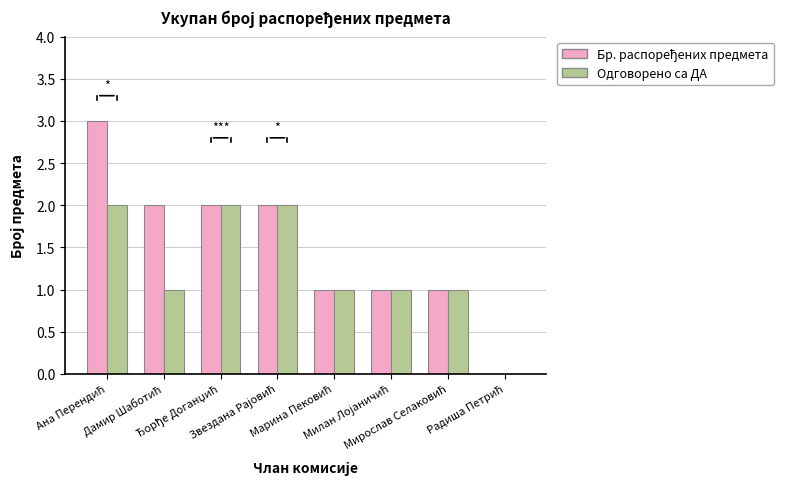

What is the sum of all Одговорено са ДА values?

10